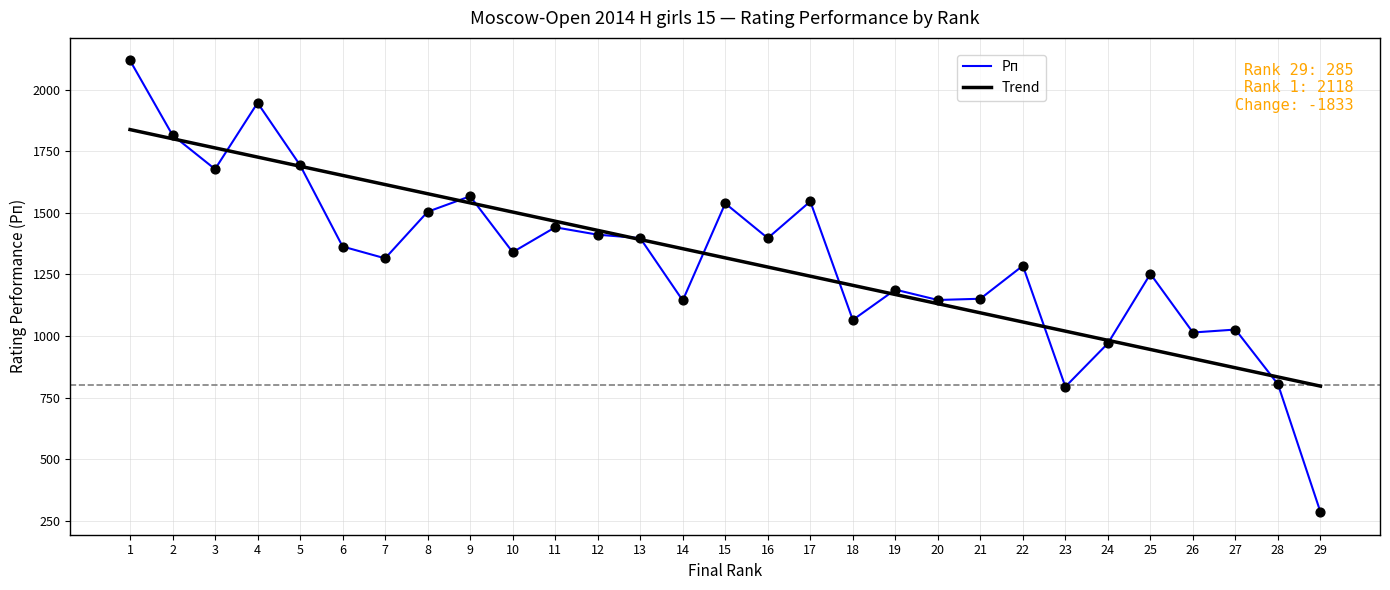

At how many categories does at least one series exceed 722?

29